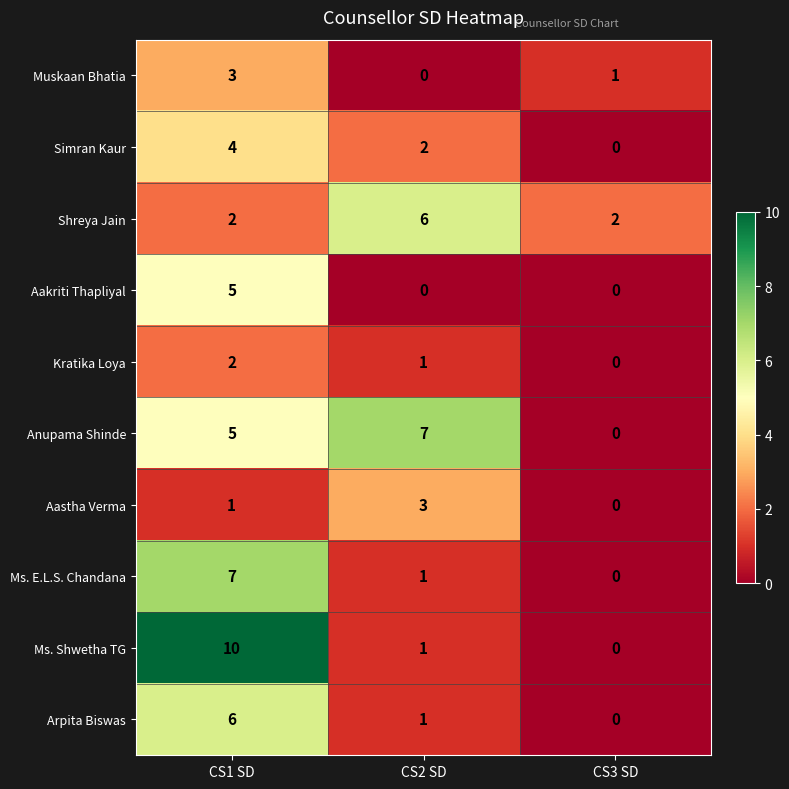

The Aakriti Thapliyal series shows 5 at CS1 SD. True or false?

True